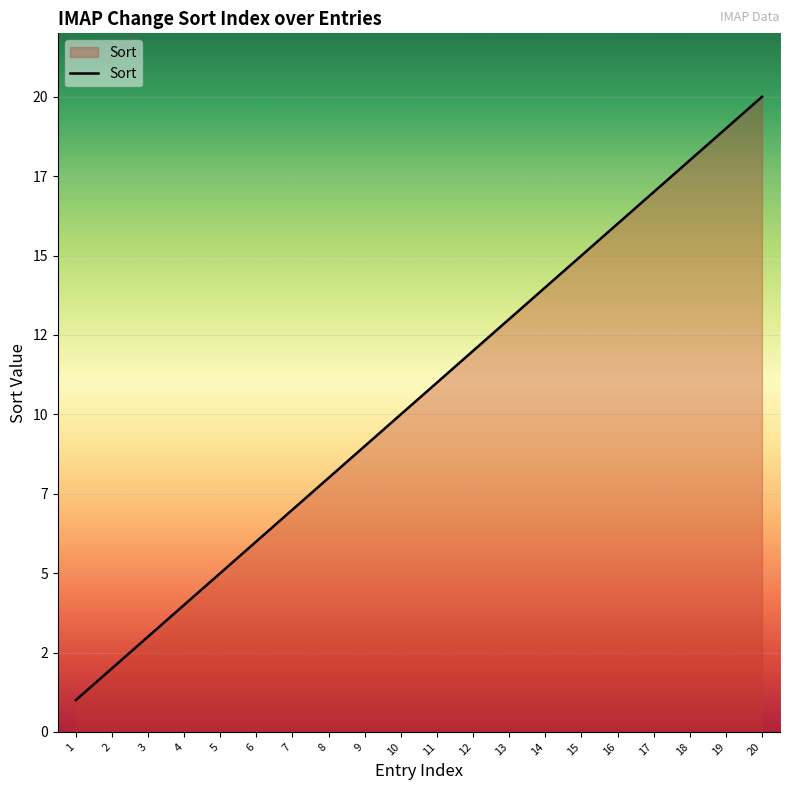

What is the difference between the second highest and minimum values?

18